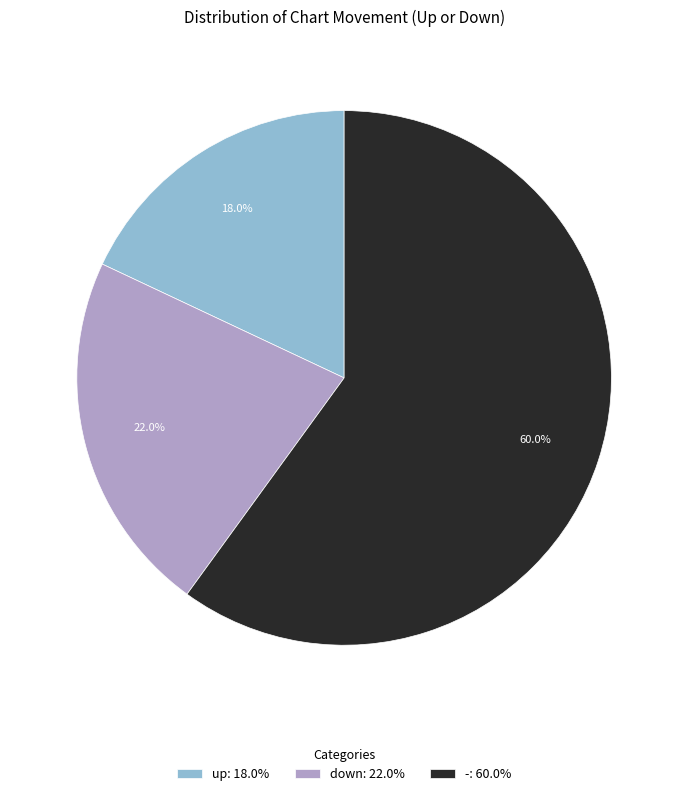

Which slice is the largest?

-